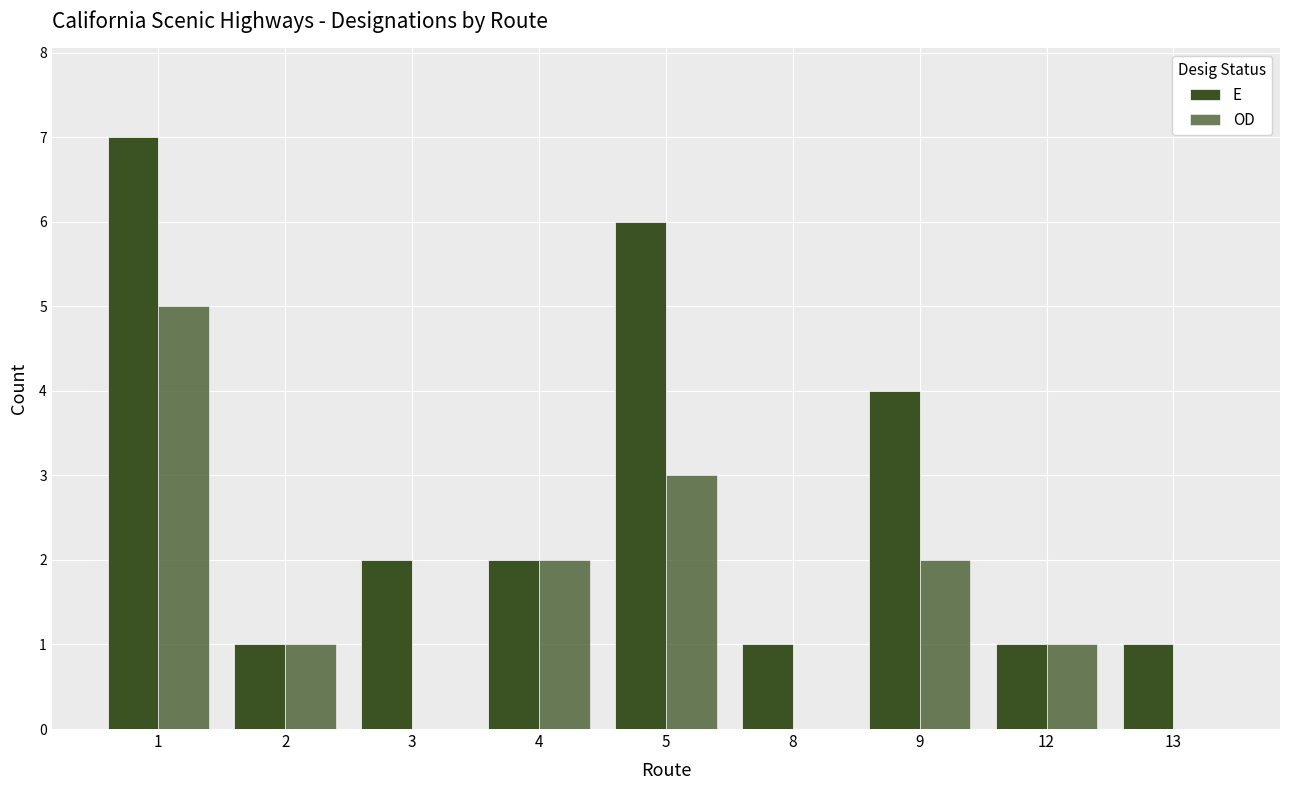

The OD series shows 1 at 12. True or false?

False